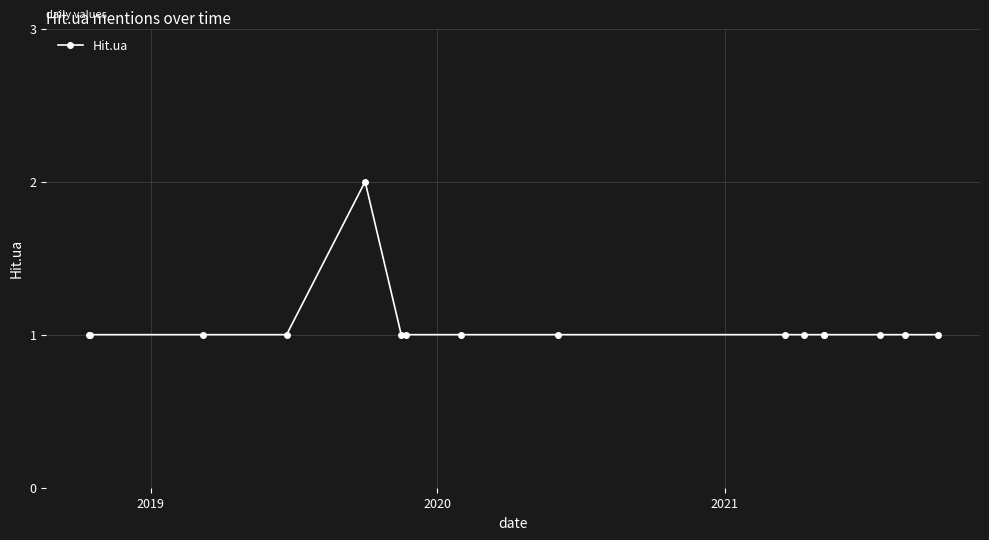

Count the number of data series in this chart.

1